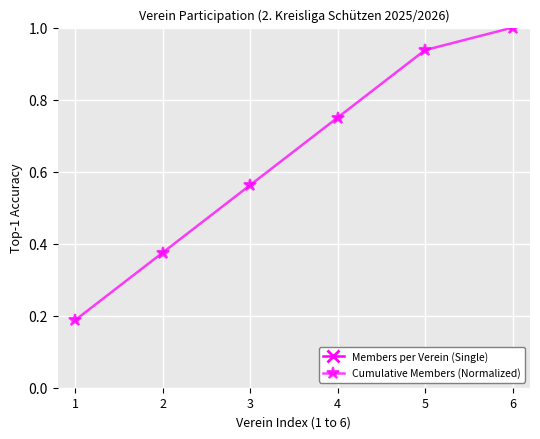

Is this an area chart (filled region under the line)?

No